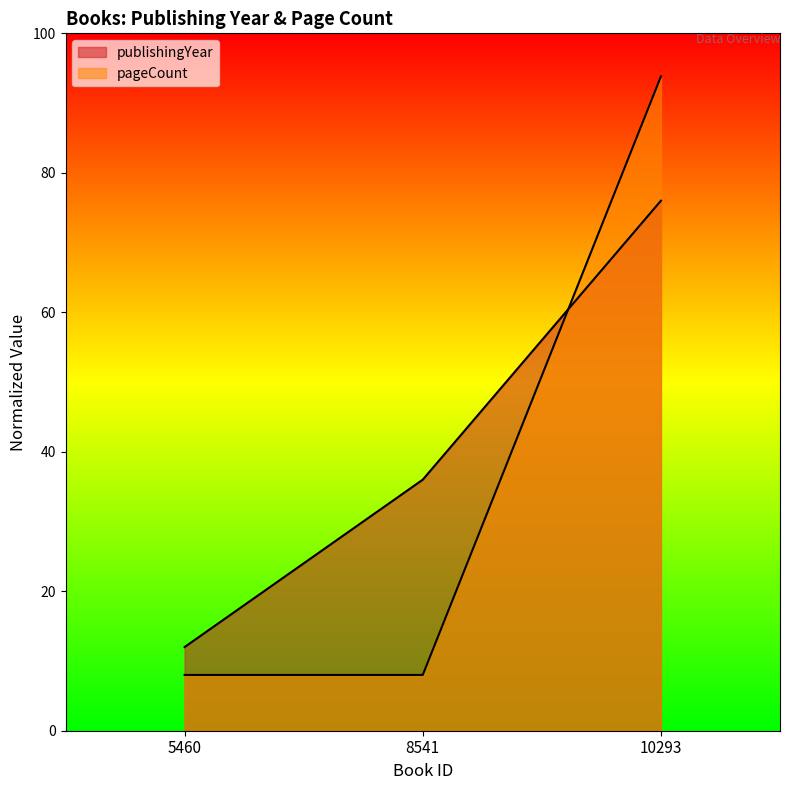

At which label does publishingYear first exceed 36?

10293